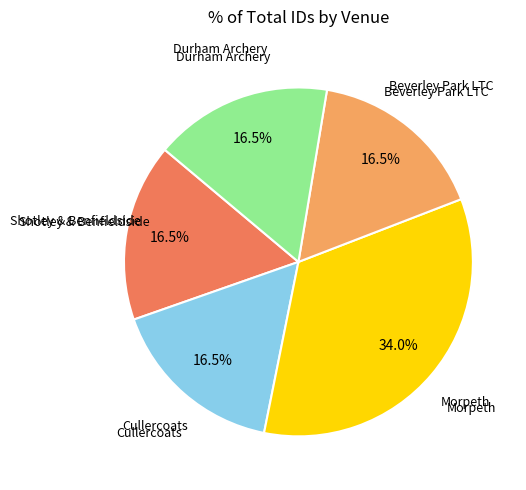

What percentage is the Morpeth slice, to the nearest percent?

34%